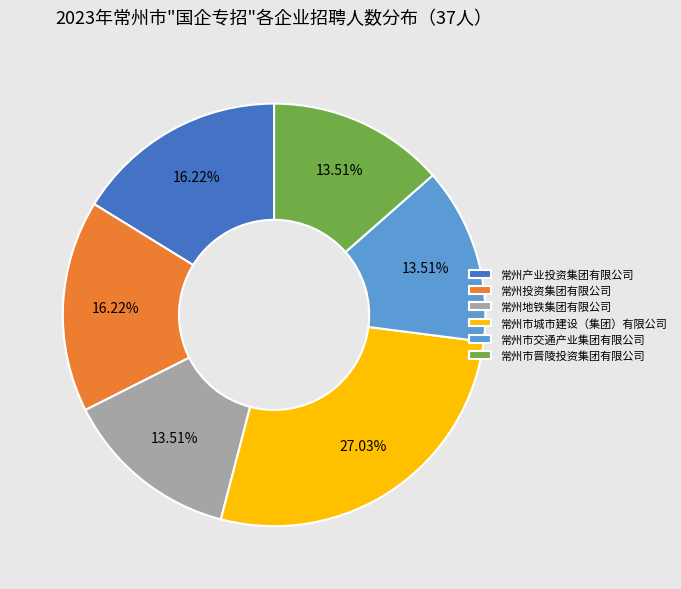

To the nearest percent, what is the difference between the 常州市晋陵投资集团有限公司 and 常州投资集团有限公司 slice percentages?

3%